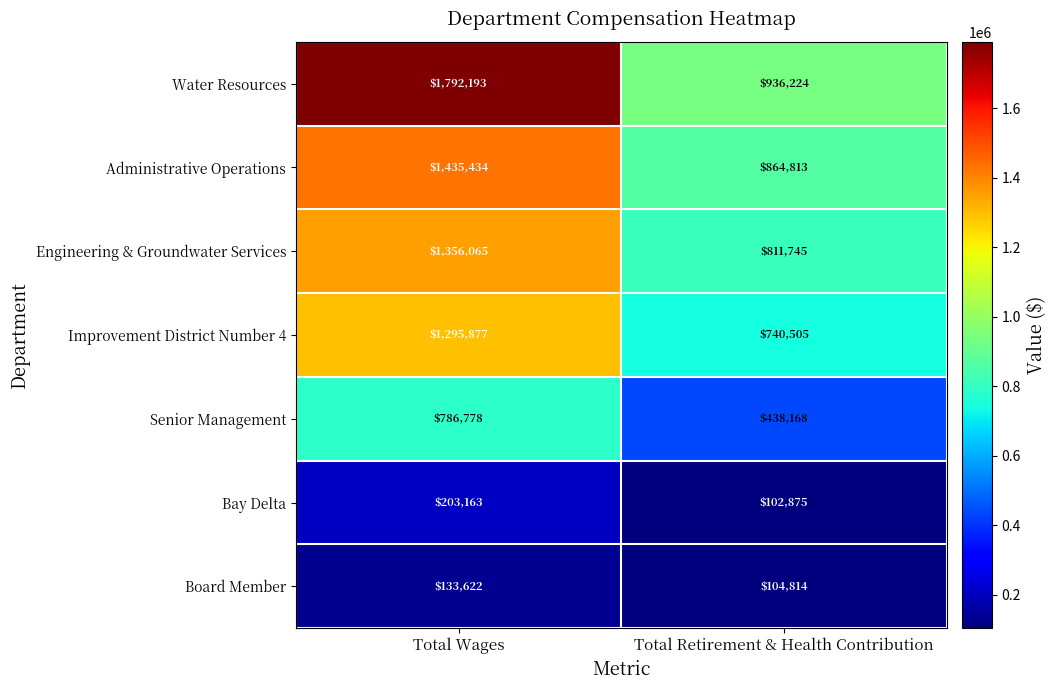

Where is Administrative Operations nearest to the value 1150123?

Total Retirement & Health Contribution